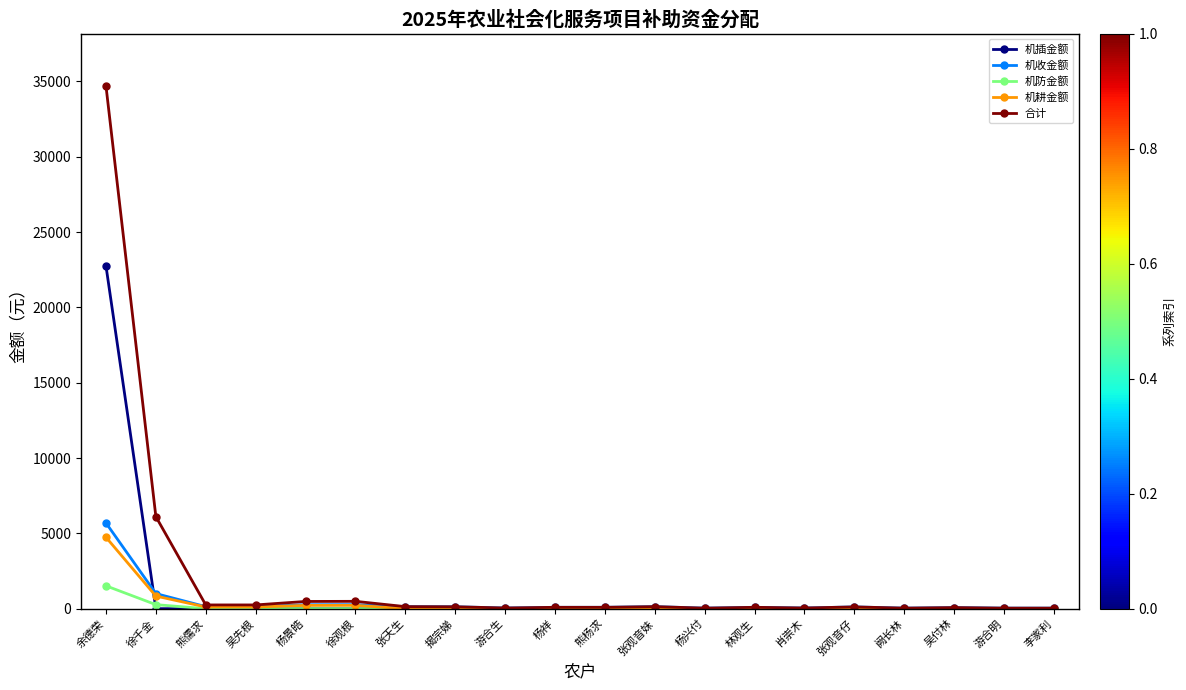

Which category has the highest value in the 机收金额 series?

余德荣